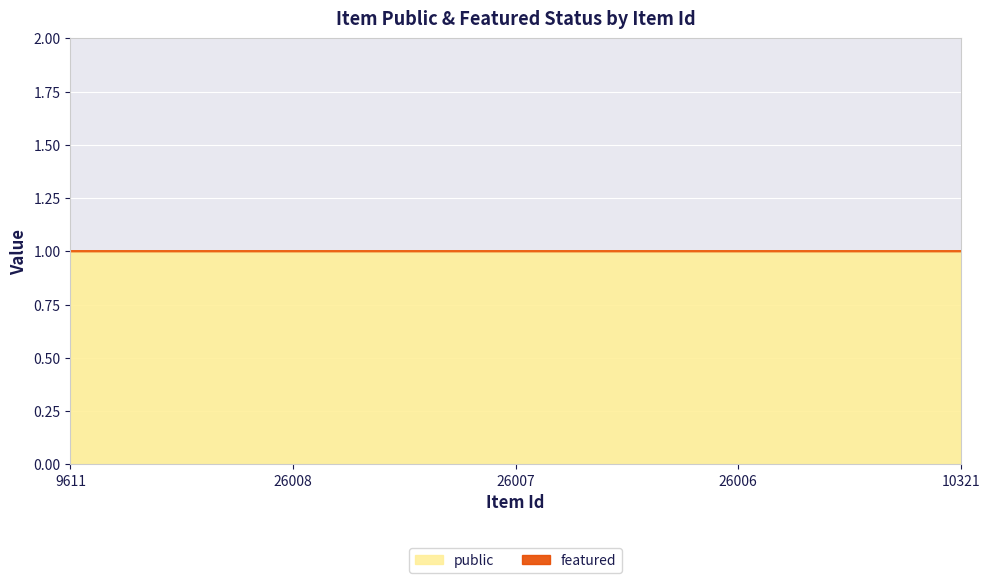

What value does the public series have at 26007?

1